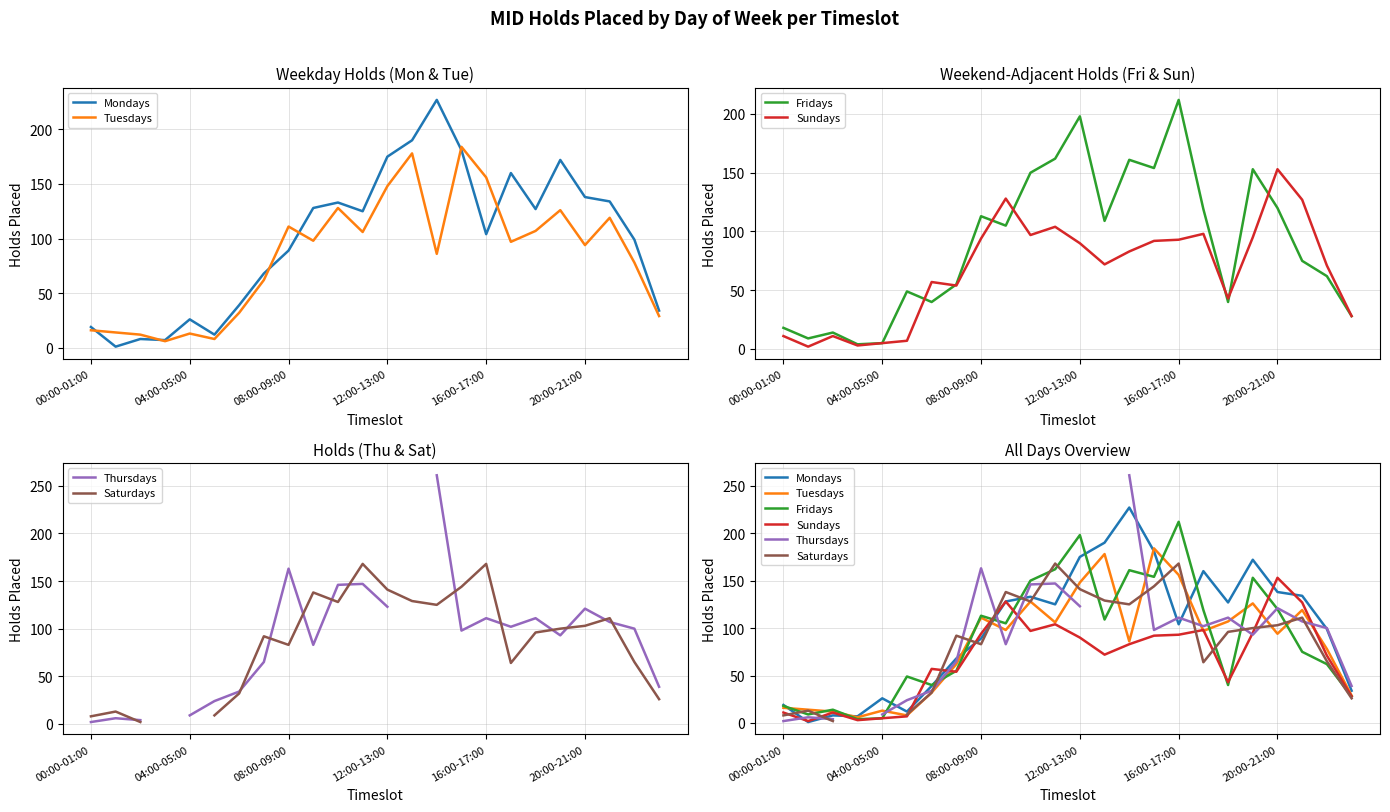

What is the value of the Saturdays point at the 16th from the left?

144.0